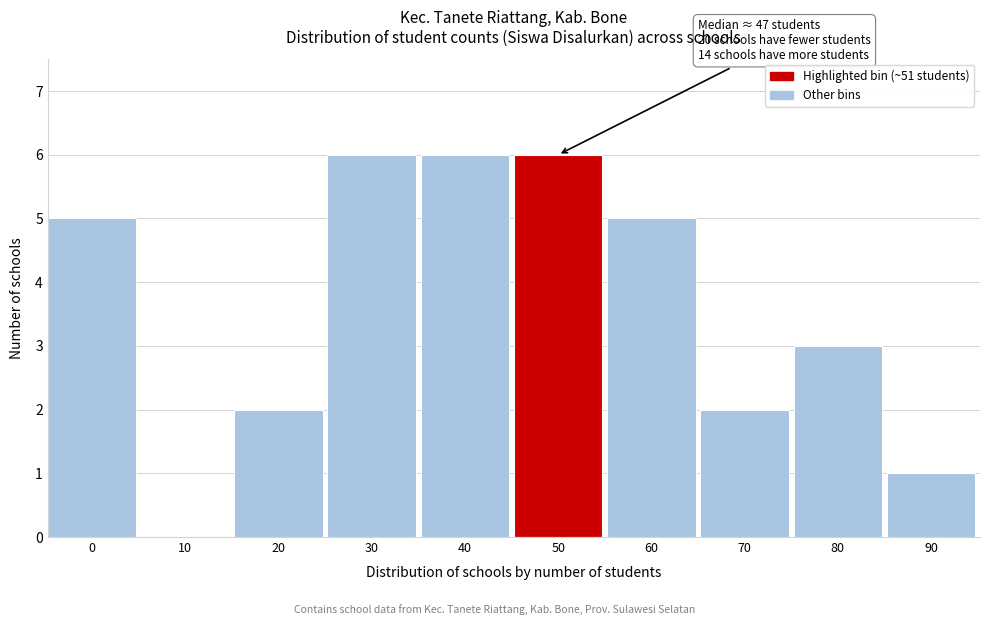

Reading left to right, transcribe all the data shown in this chart.

0=5	10=0	20=2	30=6	40=6	50=6	60=5	70=2	80=3	90=1